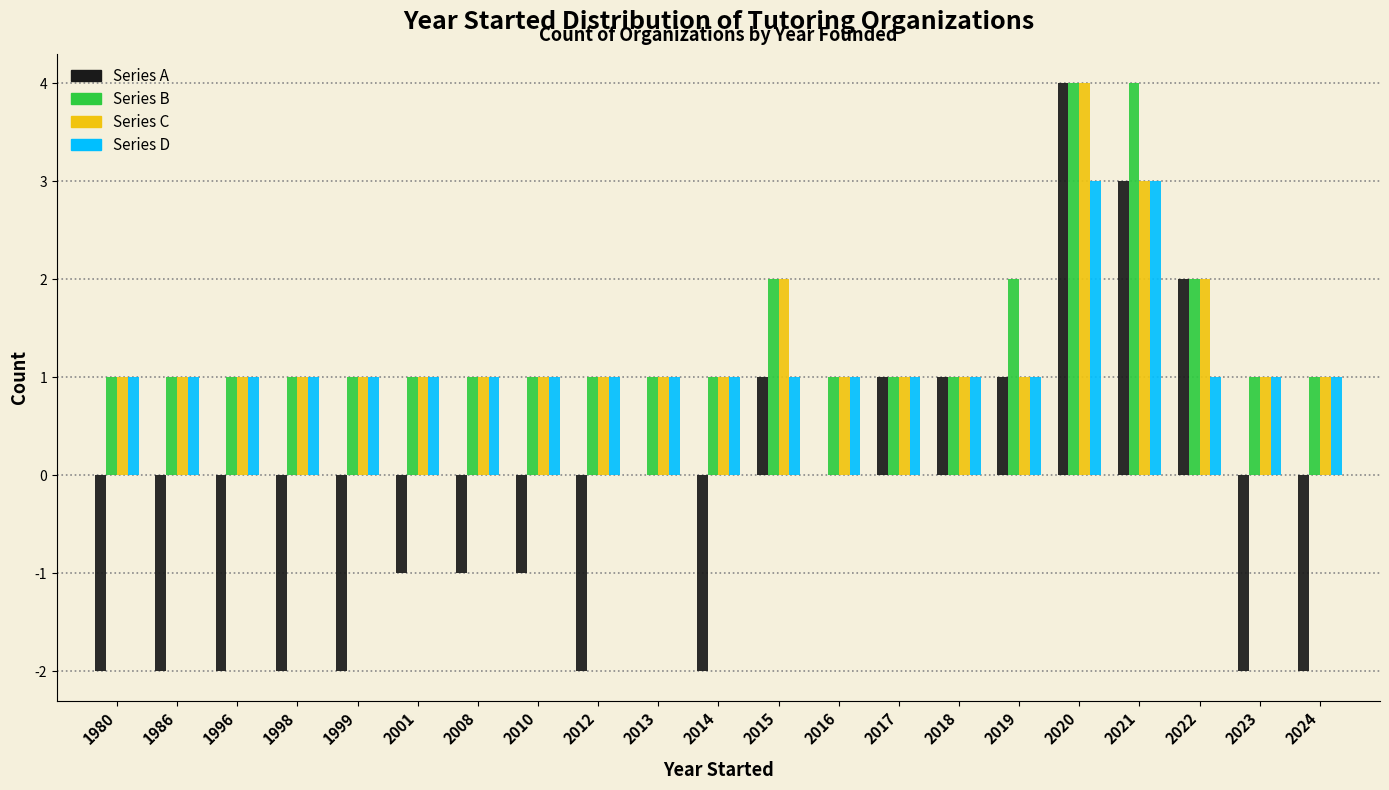

What is the highest value of the Series C series?

4